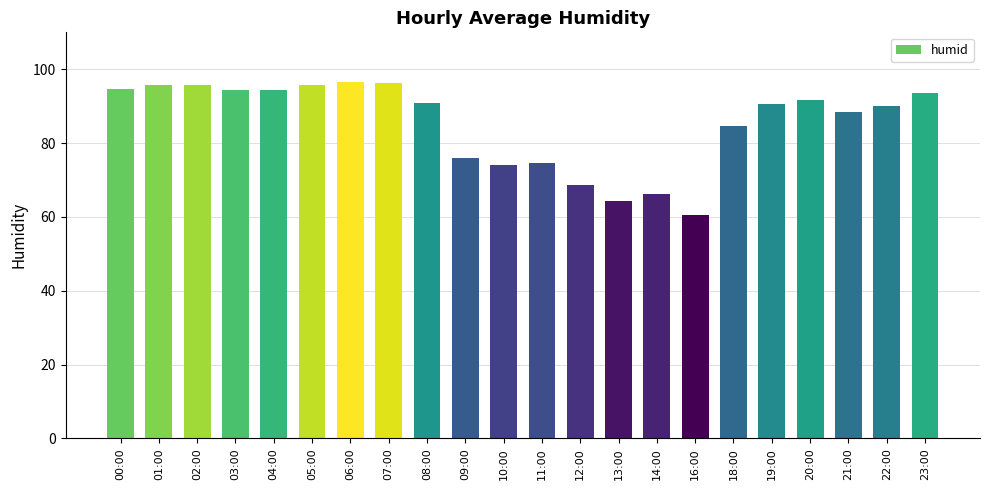

What is the smallest value displayed?

60.6